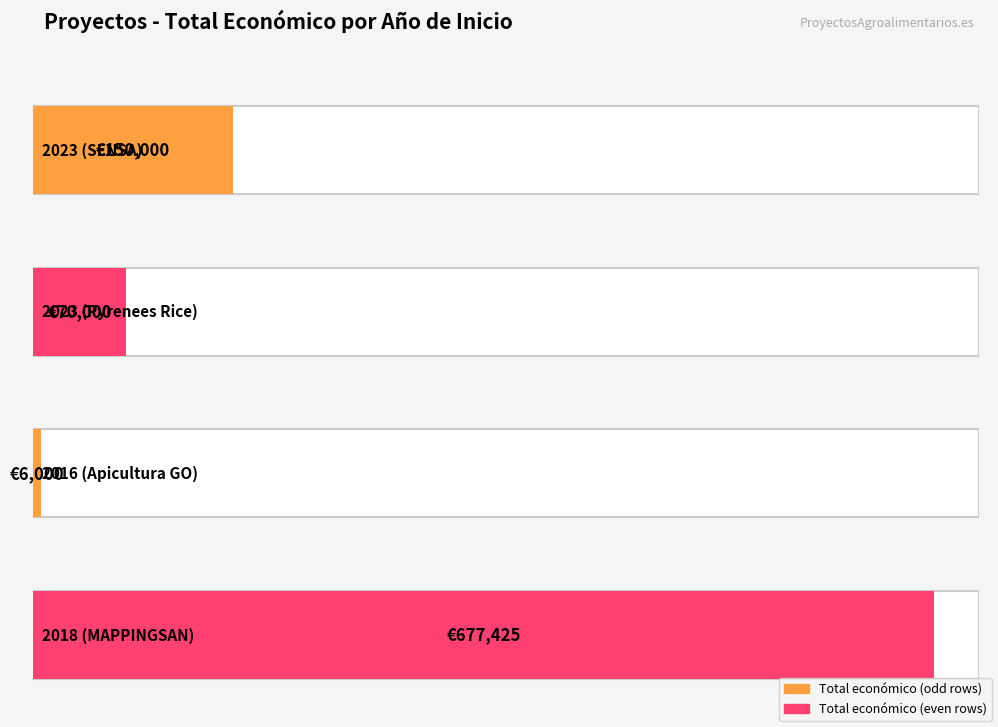

The value at 2023 (SENSA) is 83659. True or false?

False